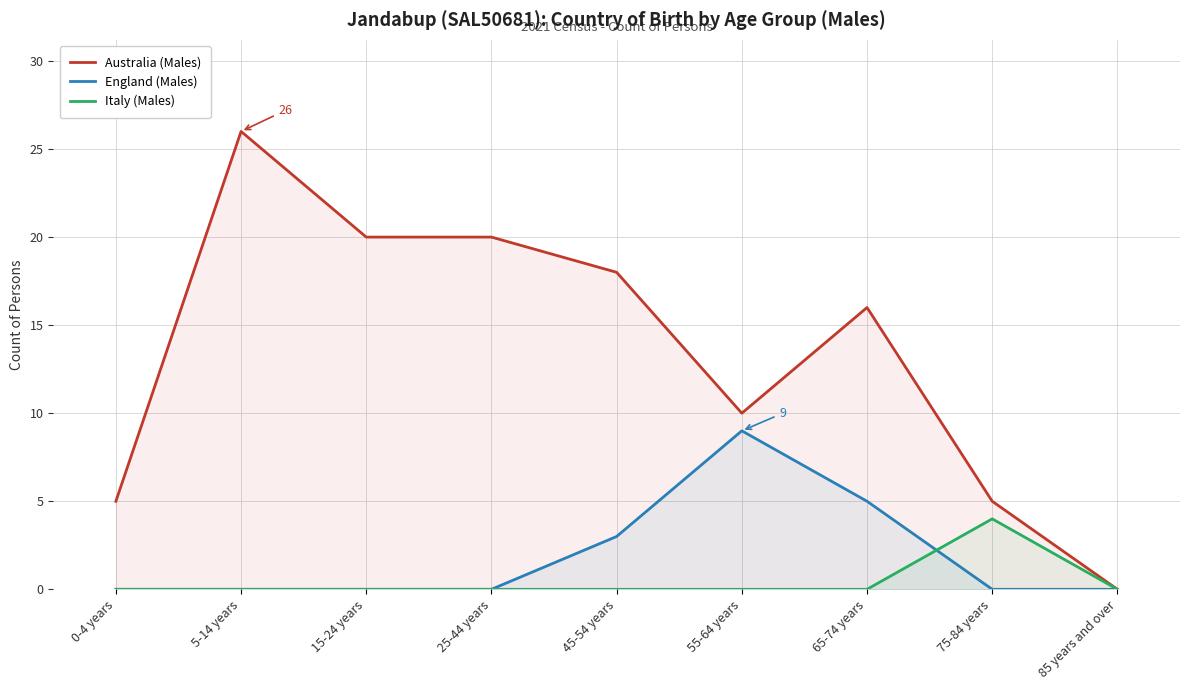

At 75-84 years, list the series in order from smallest to largest.

England (Males), Italy (Males), Australia (Males)